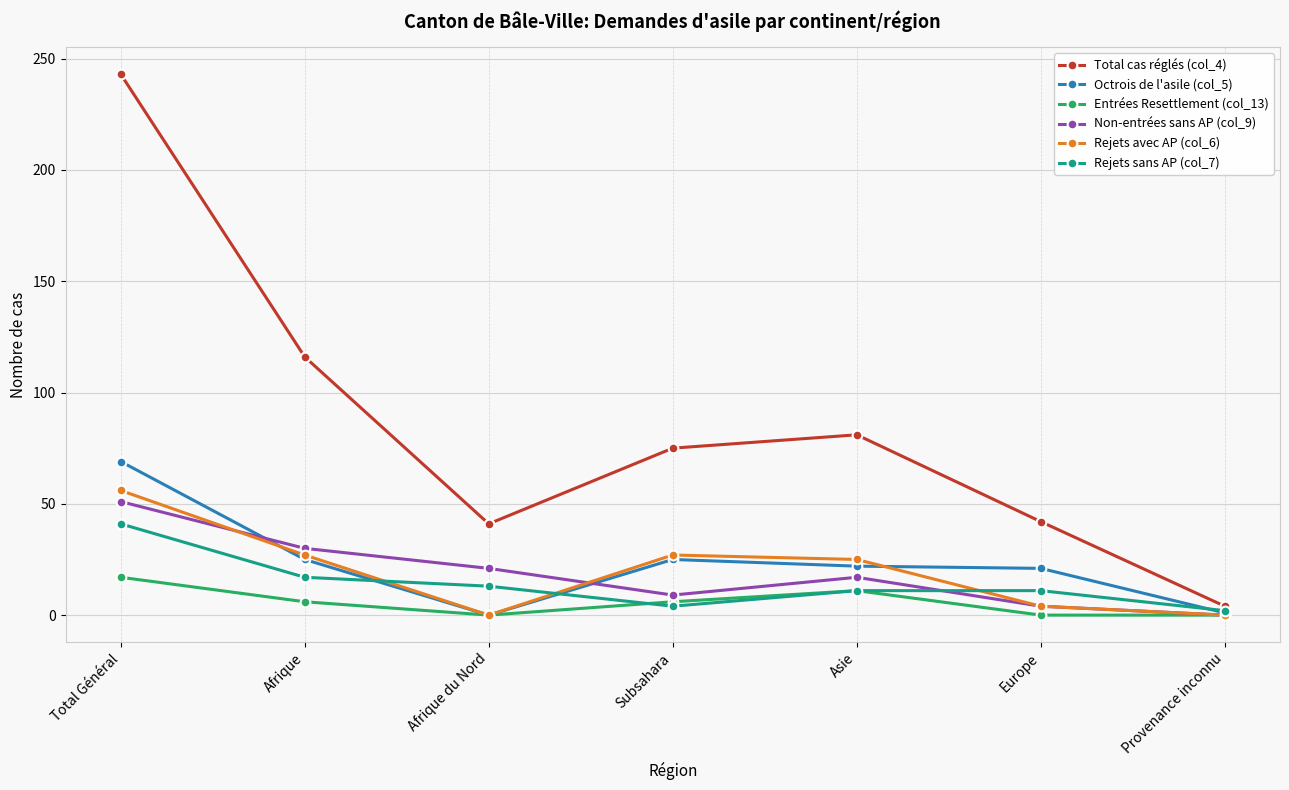

What is the greatest value displayed?

243